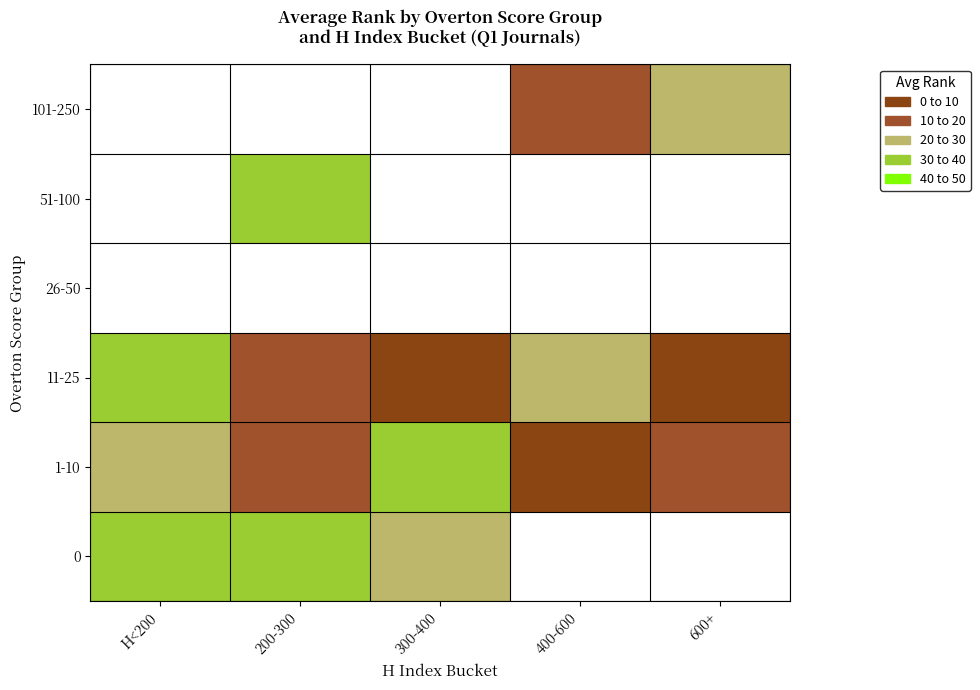

At how many categories does at least one series exceed 25?

4